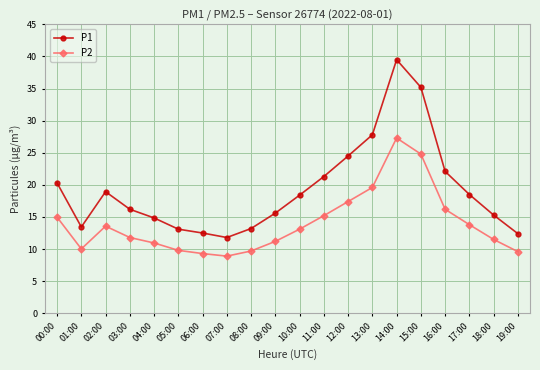

How many values in the P2 series exceed 13?

10